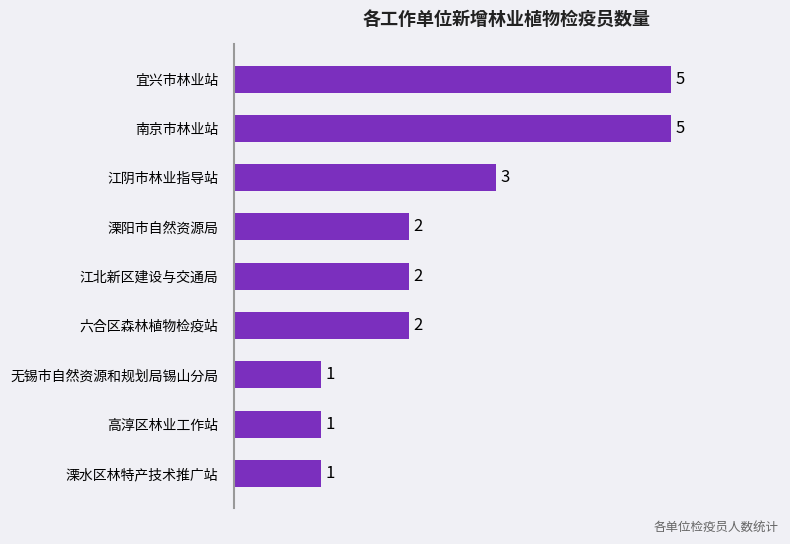

How many distinct data groups are displayed?

1